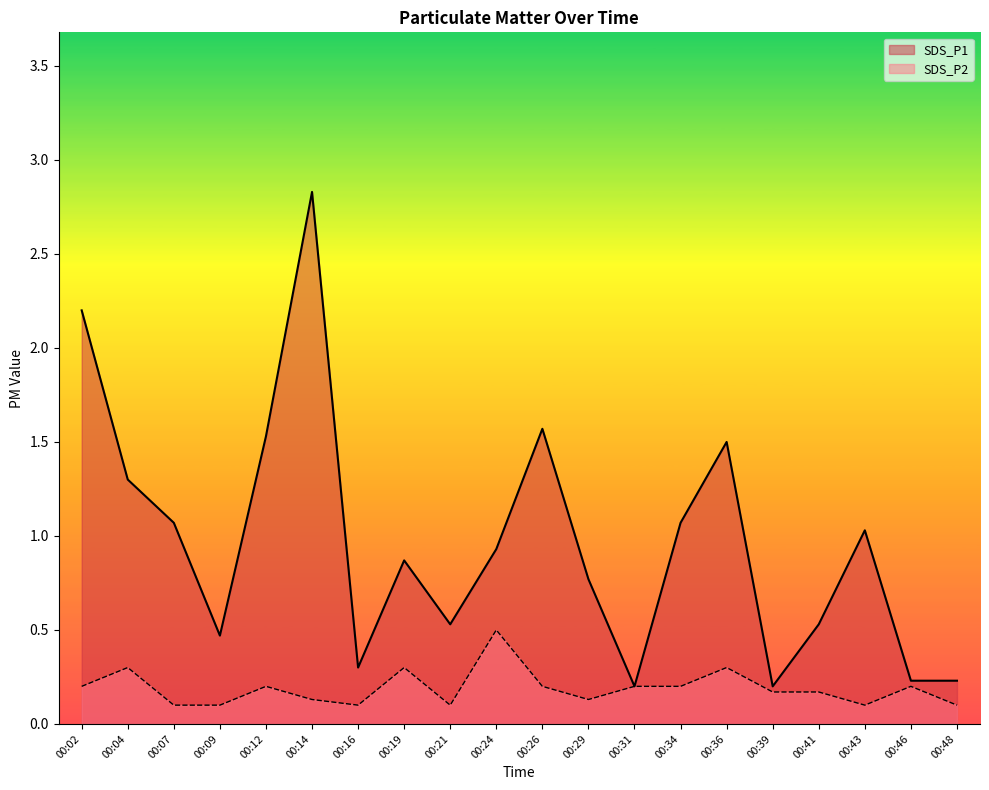

How many lines are shown in the chart?

2